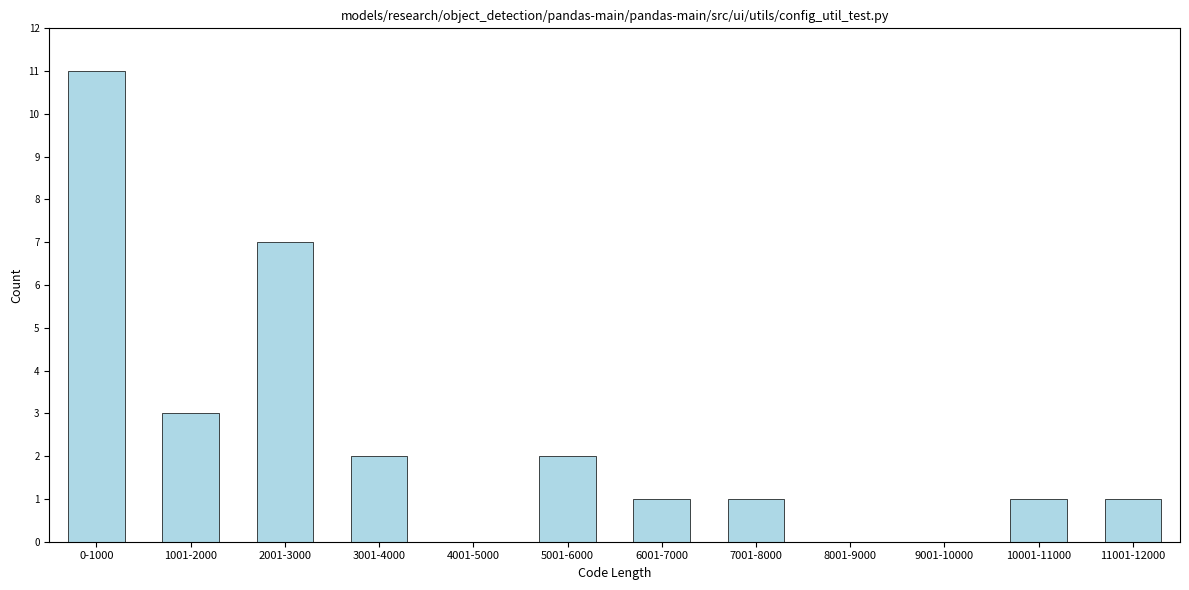

Reading left to right, transcribe all the data shown in this chart.

0-1000=11	1001-2000=3	2001-3000=7	3001-4000=2	4001-5000=0	5001-6000=2	6001-7000=1	7001-8000=1	8001-9000=0	9001-10000=0	10001-11000=1	11001-12000=1